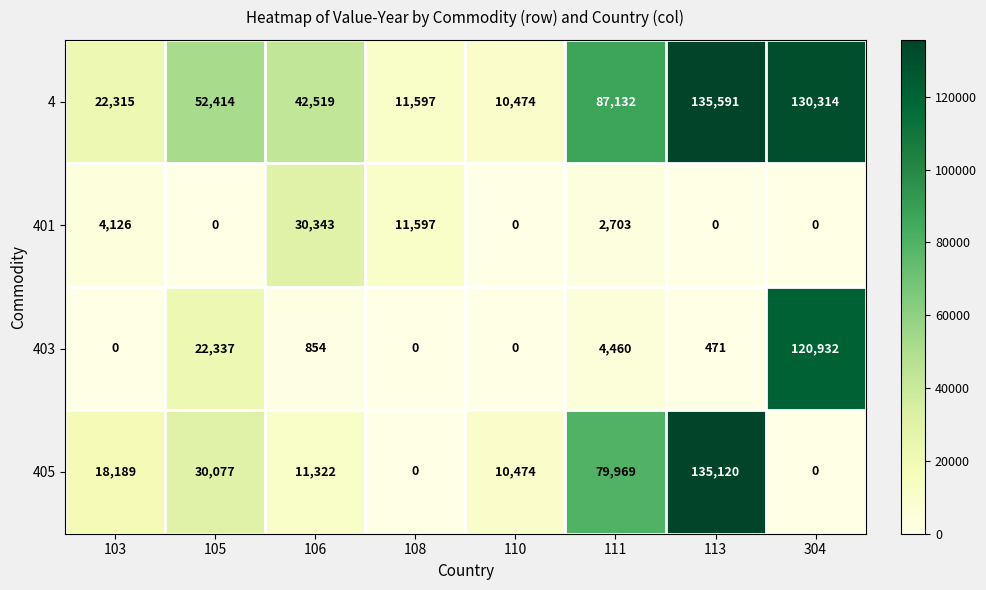

List the series in order of their peak value, highest first.

4, 405, 403, 401